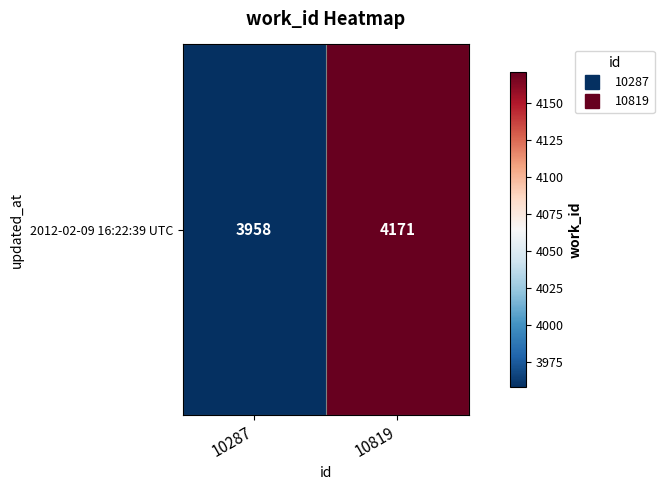

What is the change in value from 10287 to 10819?

+213